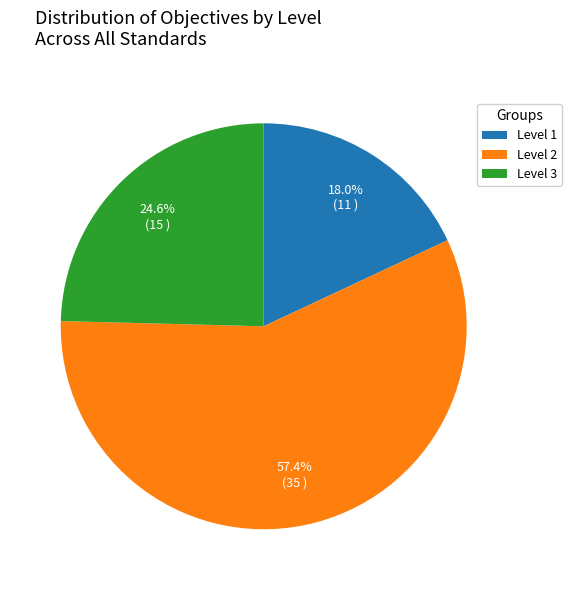

Between Level 1 and Level 2, which is larger?

Level 2